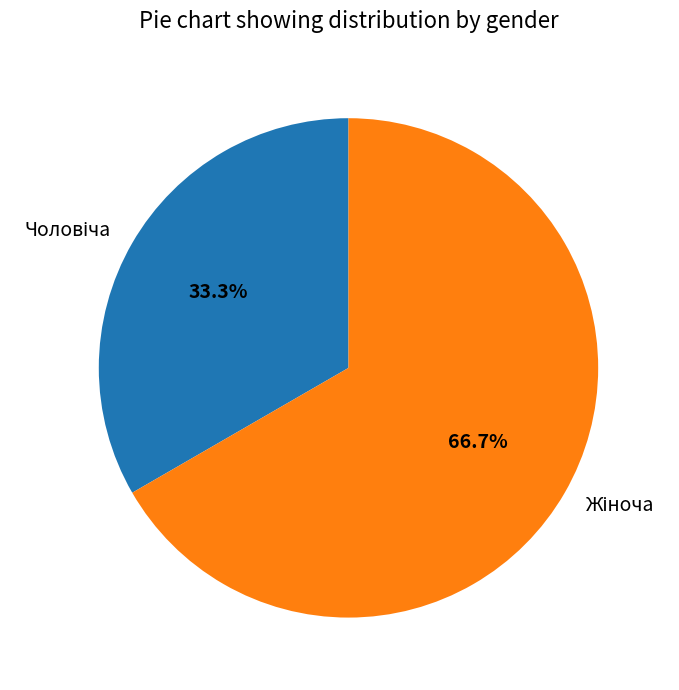

Is there any slice that represents more than half of the pie?

Yes